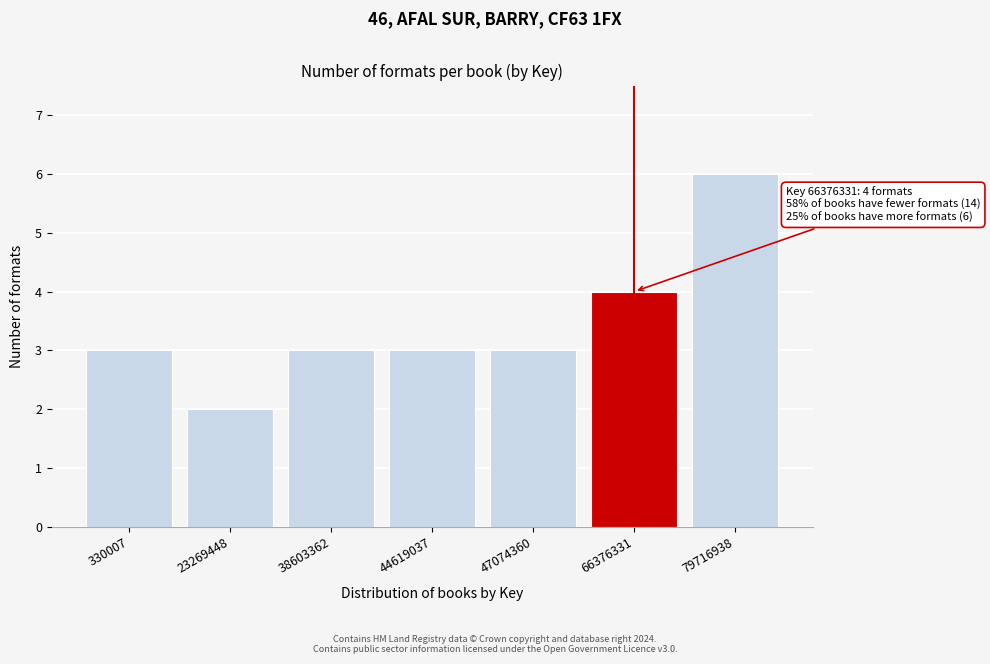

Reading left to right, extract all data points from this chart.

3	2	3	3	3	4	6